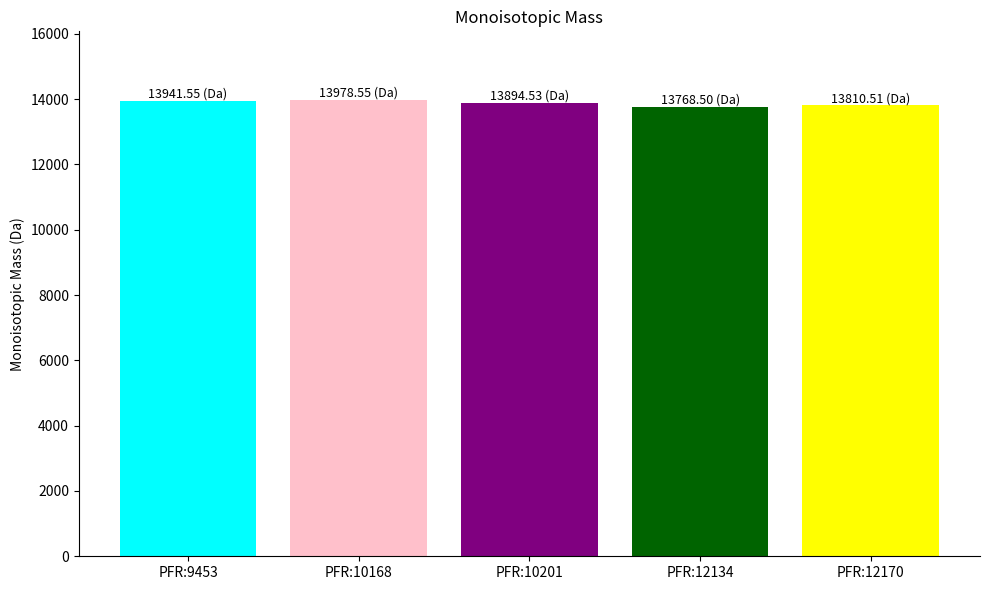

How many values are below 13894?

2